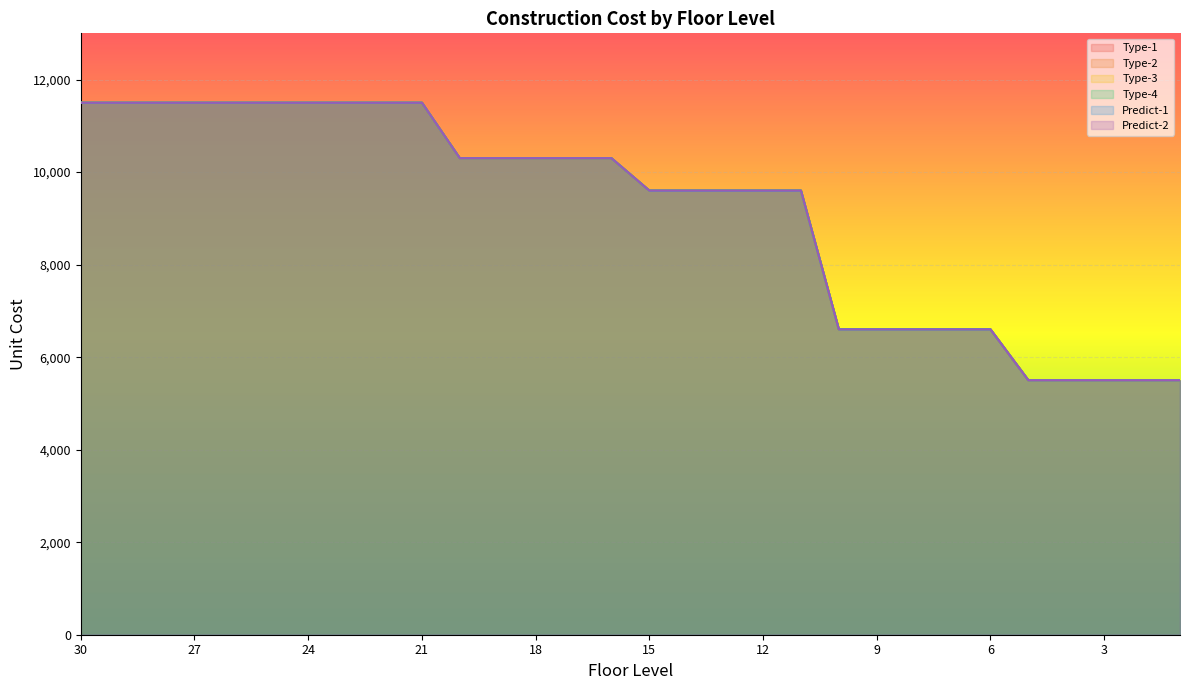

What is the average value of the Predict-2 series?

9167